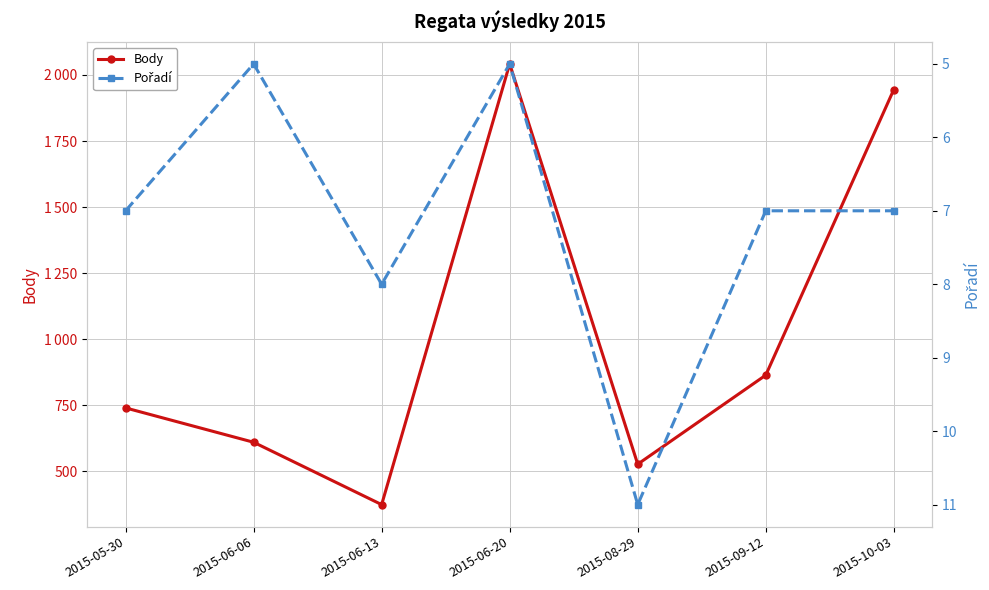

The Pořadí series shows 7 at 2015-05-30. True or false?

True